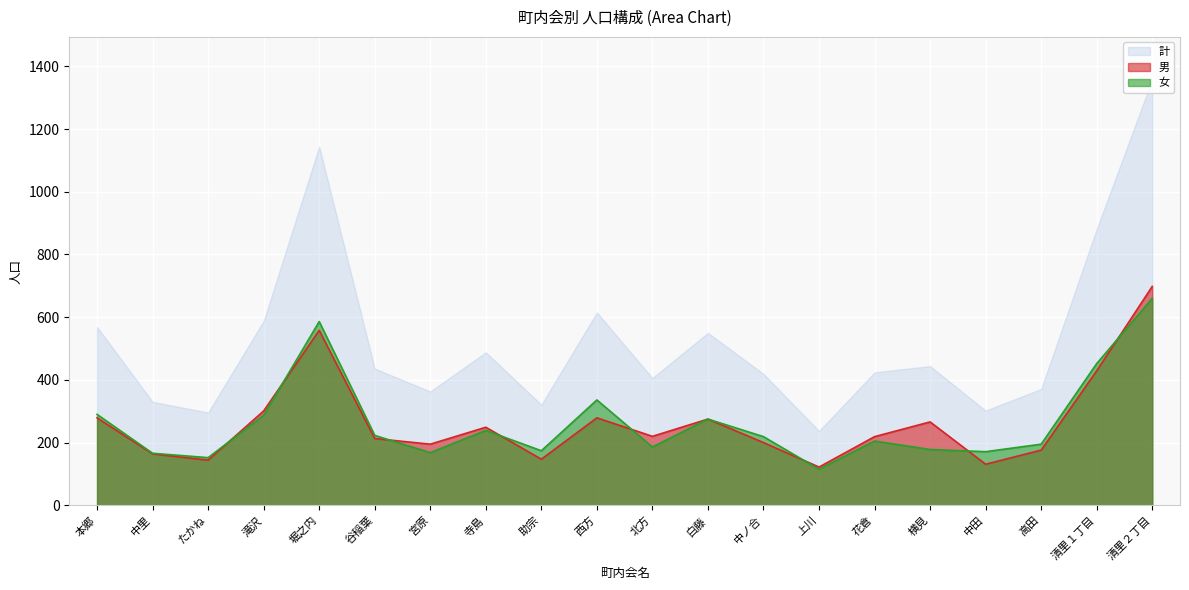

True or false: 計 has more than 0 interior local peaks.

True